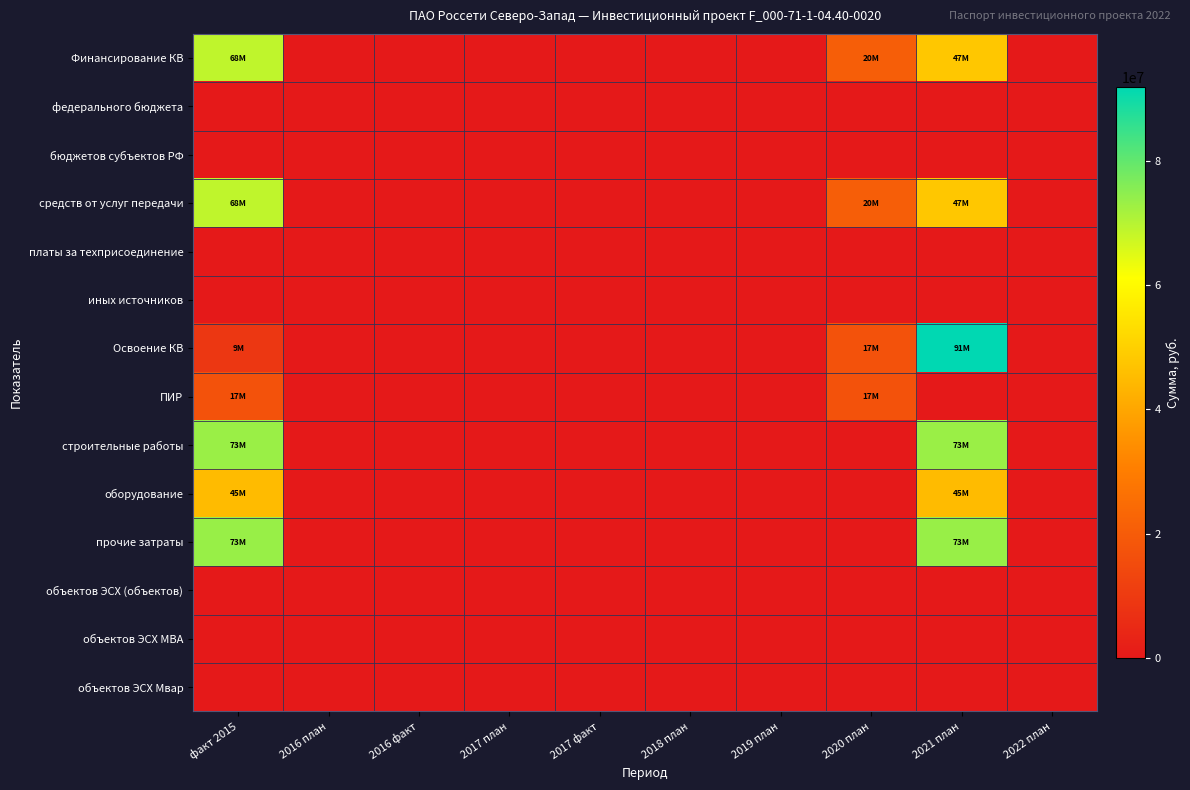

Which category has the highest value across all series?

2021 план